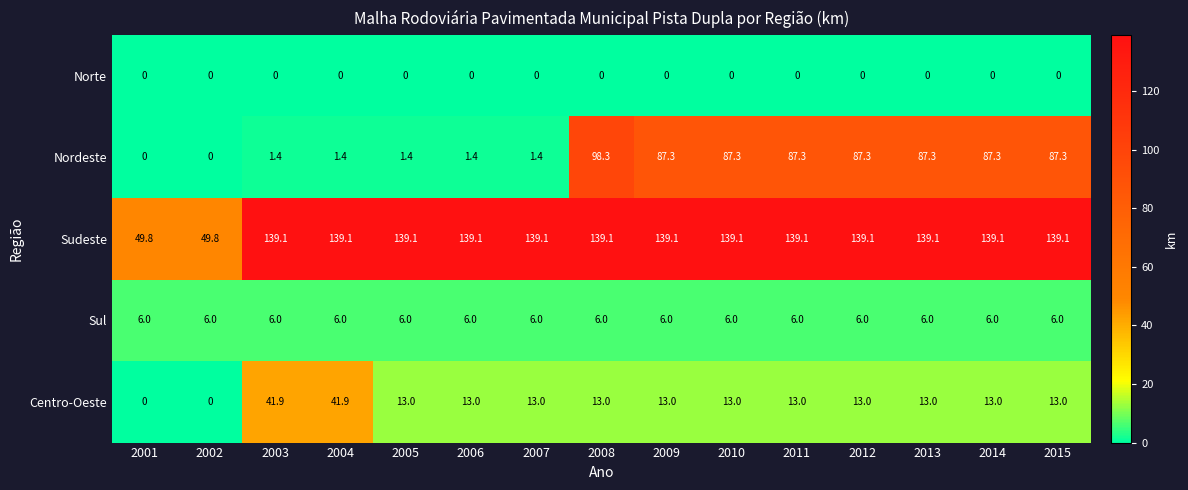

What is the greatest value displayed?

139.1